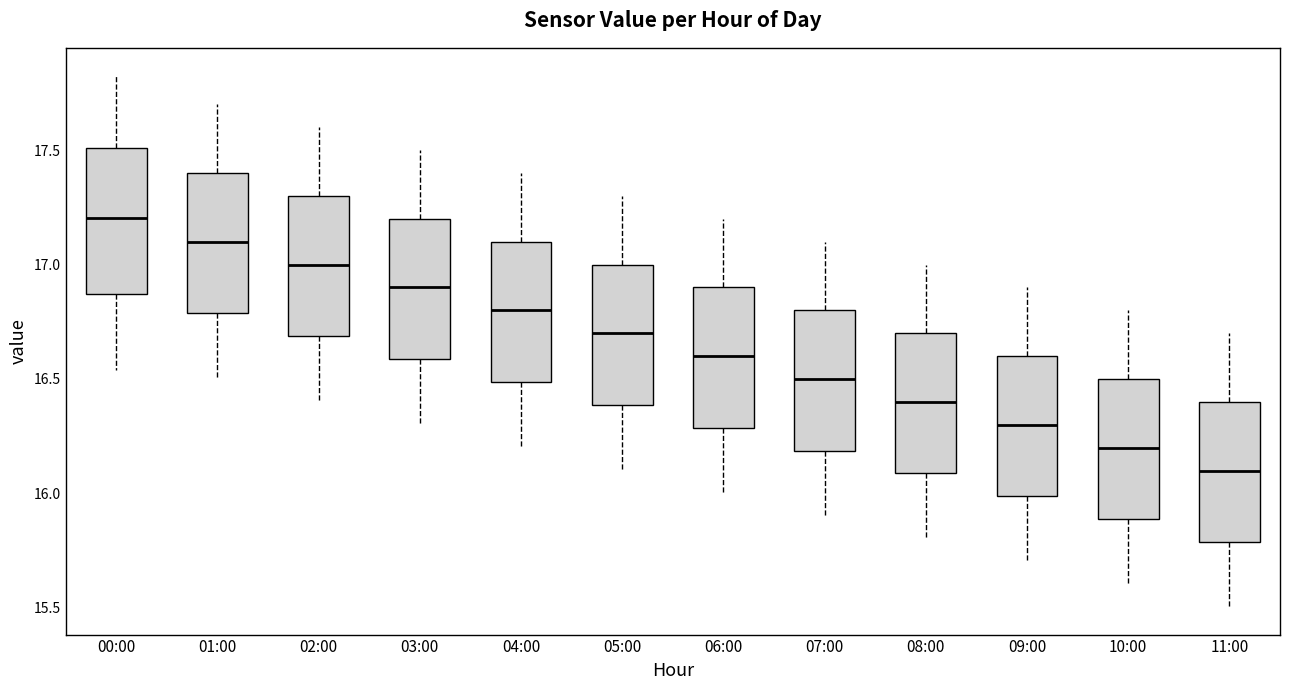

Reading left to right, read every box against the y-axis: the position of its median line, the range the box covers, and the ends of its whiskers. The values are not printed on the chart, so give them approximately, as read against the axis.

00:00: median 17.20, box 16.85 to 17.50, whiskers 16.55 to 17.85
01:00: median 17.10, box 16.80 to 17.40, whiskers 16.50 to 17.70
02:00: median 17.00, box 16.70 to 17.30, whiskers 16.40 to 17.60
03:00: median 16.90, box 16.60 to 17.20, whiskers 16.30 to 17.50
04:00: median 16.80, box 16.50 to 17.10, whiskers 16.20 to 17.40
05:00: median 16.70, box 16.40 to 17.00, whiskers 16.10 to 17.30
06:00: median 16.60, box 16.30 to 16.90, whiskers 16.00 to 17.20
07:00: median 16.50, box 16.20 to 16.80, whiskers 15.90 to 17.10
08:00: median 16.40, box 16.10 to 16.70, whiskers 15.80 to 17.00
09:00: median 16.30, box 16.00 to 16.60, whiskers 15.70 to 16.90
10:00: median 16.20, box 15.90 to 16.50, whiskers 15.60 to 16.80
11:00: median 16.10, box 15.80 to 16.40, whiskers 15.50 to 16.70